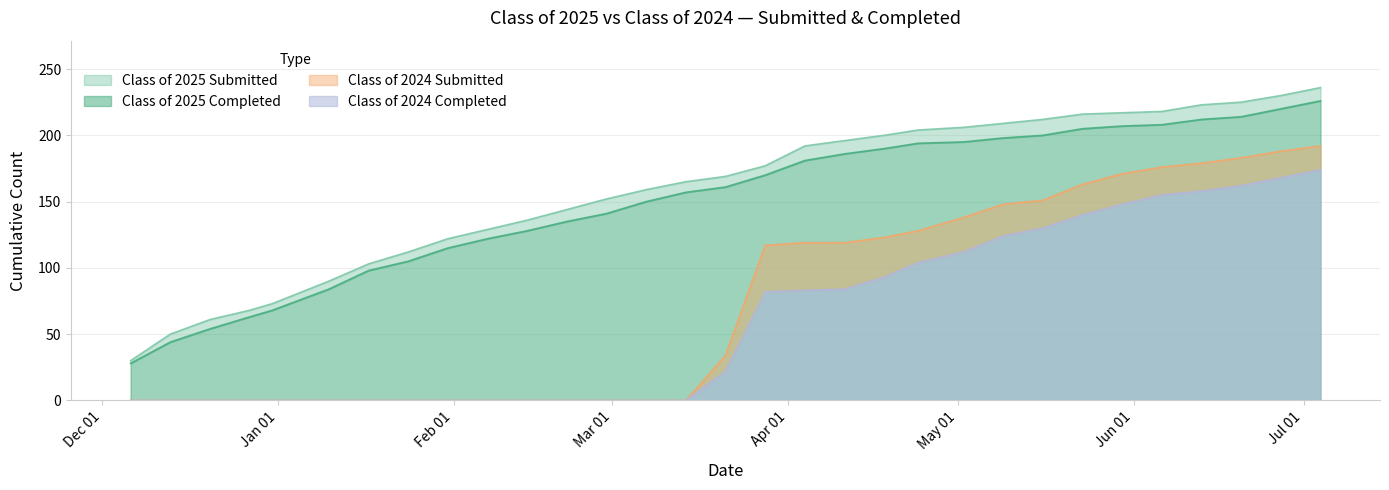

At which label does Class of 2025 Completed reach its minimum?

12/06/2024